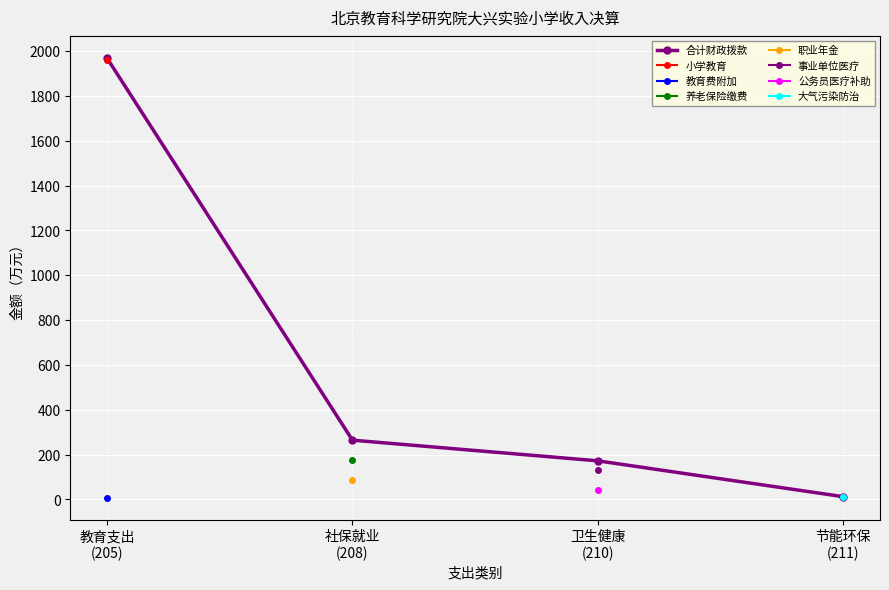

Is this an area chart (filled region under the line)?

No